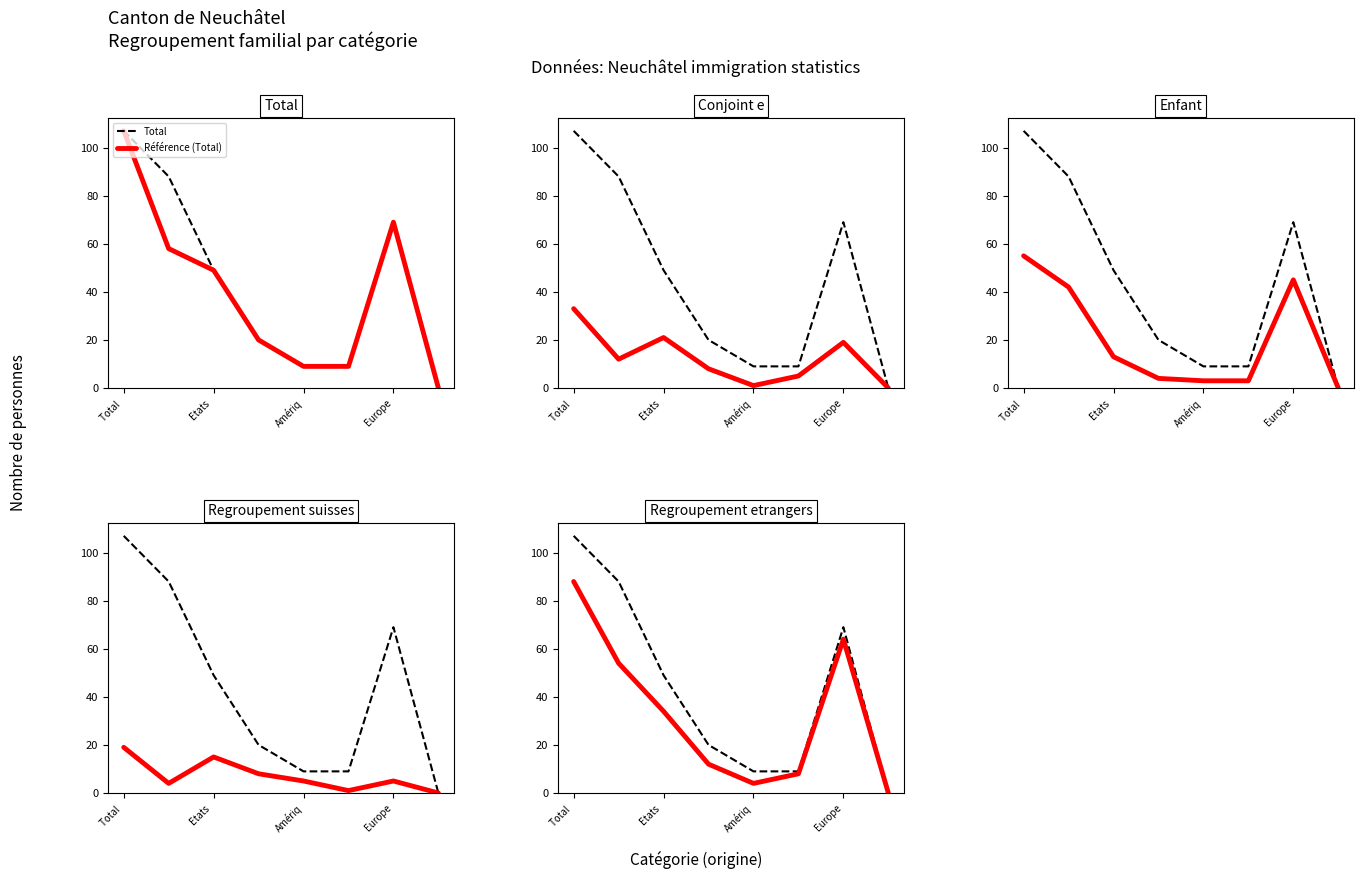

Reading left to right, what are all the values shown in this chart?

Total: 107	58	49	20	9	9	69	0
Conjoint e: 33	12	21	8	1	5	19	0
Enfant: 55	42	13	4	3	3	45	0
Regroupement suisses: 19	4	15	8	5	1	5	0
Regroupement etrangers: 88	54	34	12	4	8	64	0